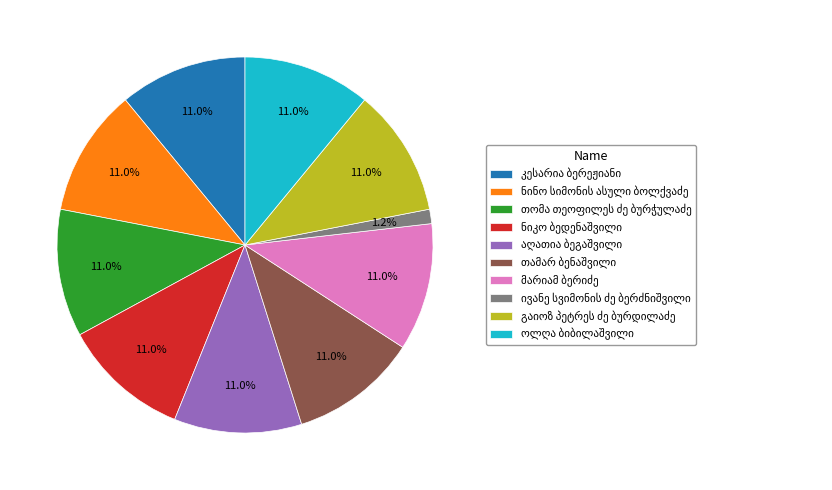

Is there a majority slice in this chart?

No